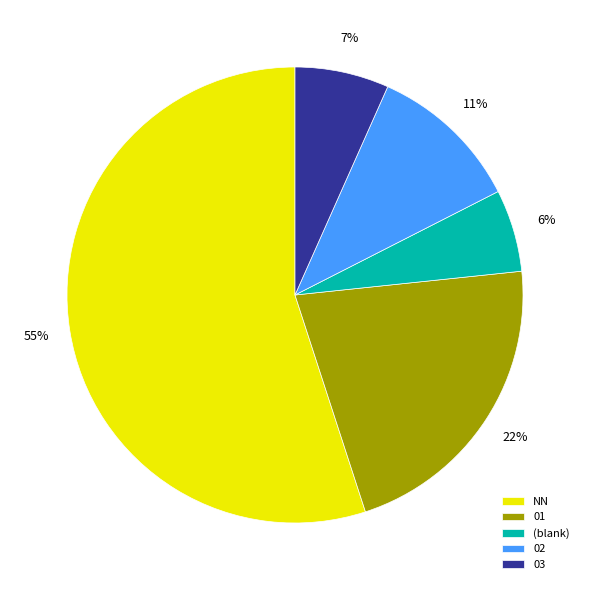

Does 03 represent more than half of the total?

No